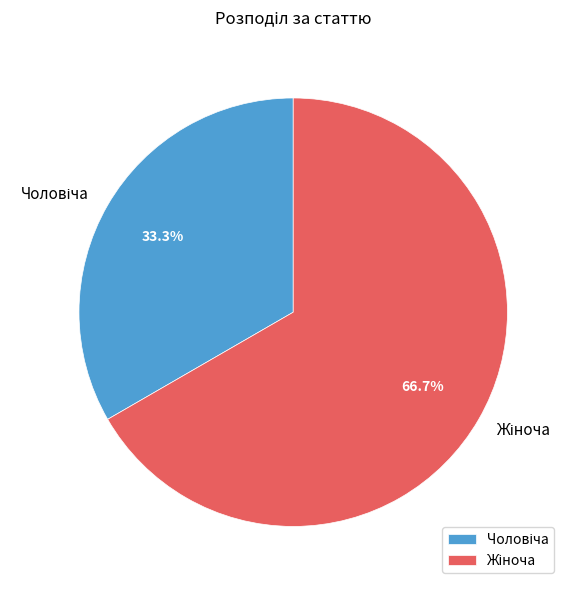

Does any single category account for the majority?

Yes